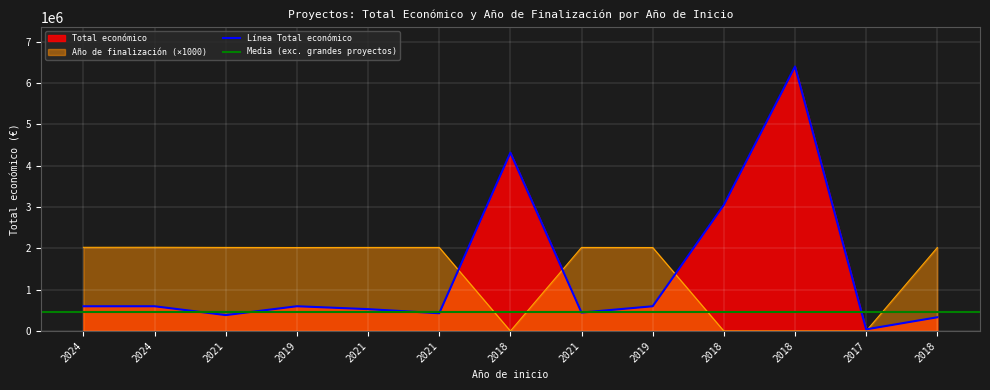

Rank the categories by Total económico value from lowest to highest.

2017, 2018, 2021, 2021, 2021, 2021, 2024, 2024, 2019, 2019, 2018, 2018, 2018